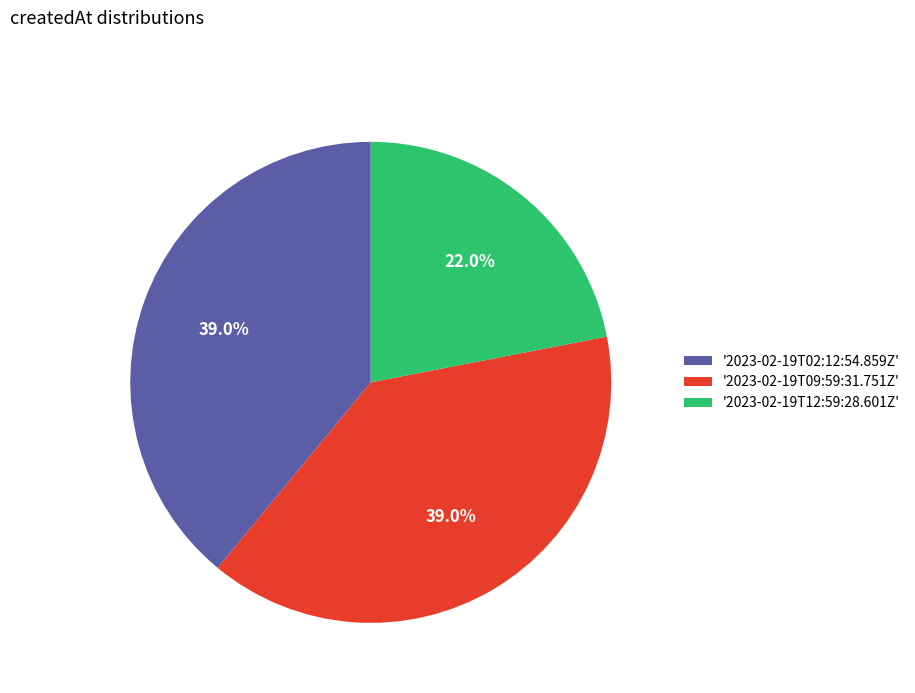

What percentage is NOT represented by '2023-02-19T12:59:28.601Z'?

78.0%